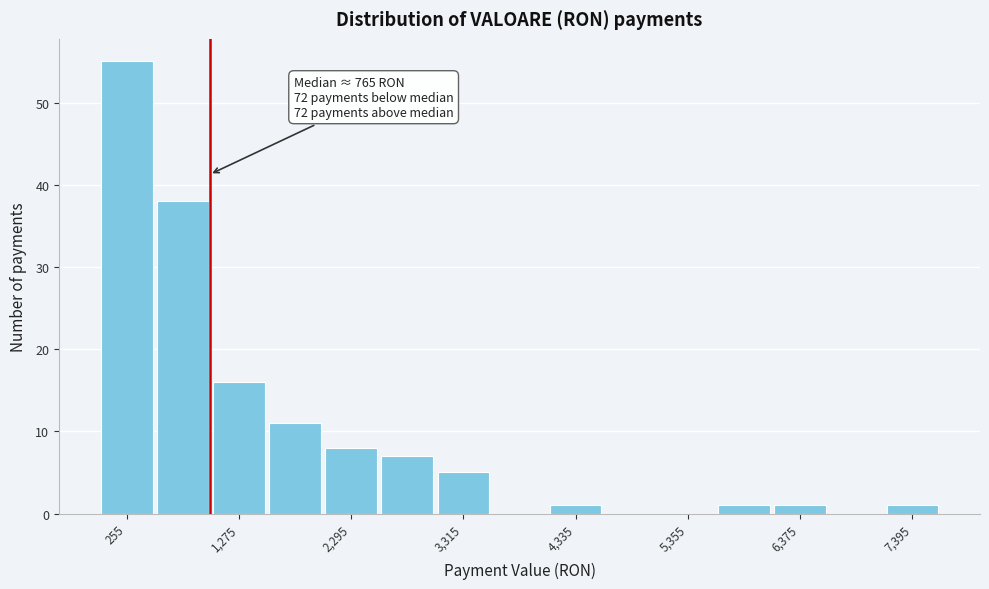

Read against the x-axis, roughly where is the centre of the tallest bar?

200